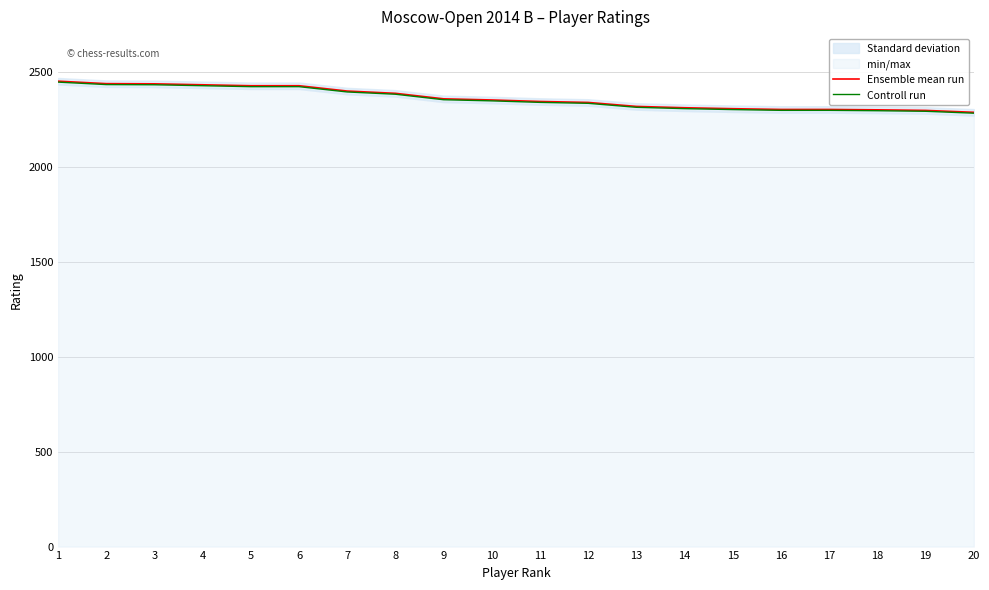

What are all the series names shown in the legend?

Ensemble mean run, Controll run